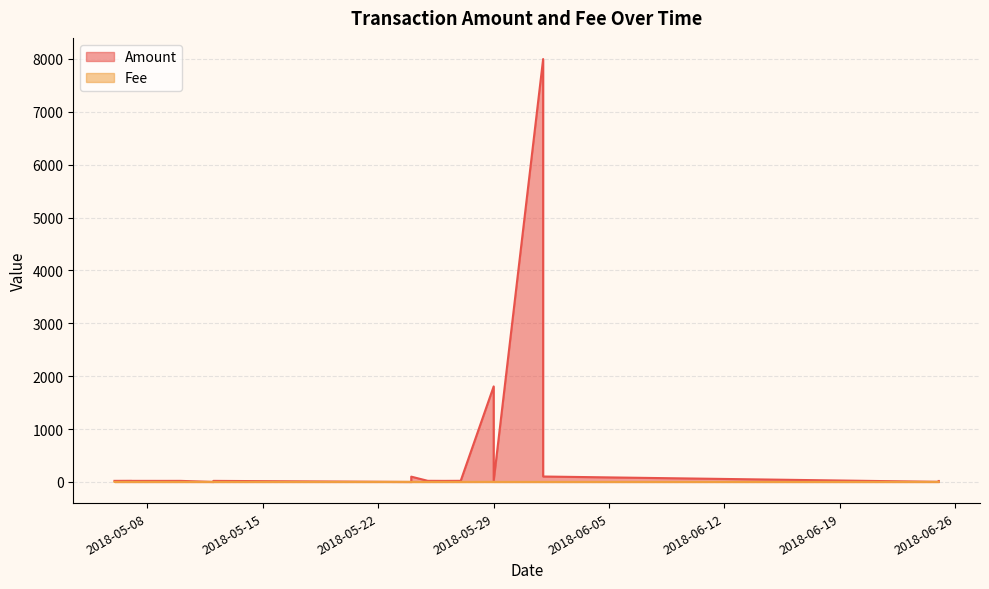

What are all the series names shown in the legend?

Amount, Fee